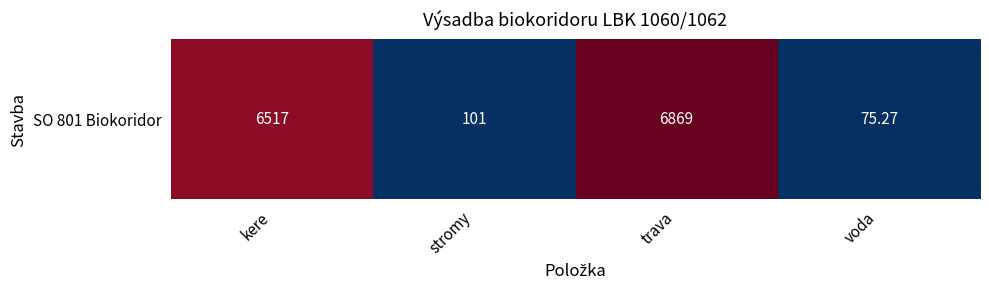

Rank the categories by value from highest to lowest.

trava, kere, stromy, voda